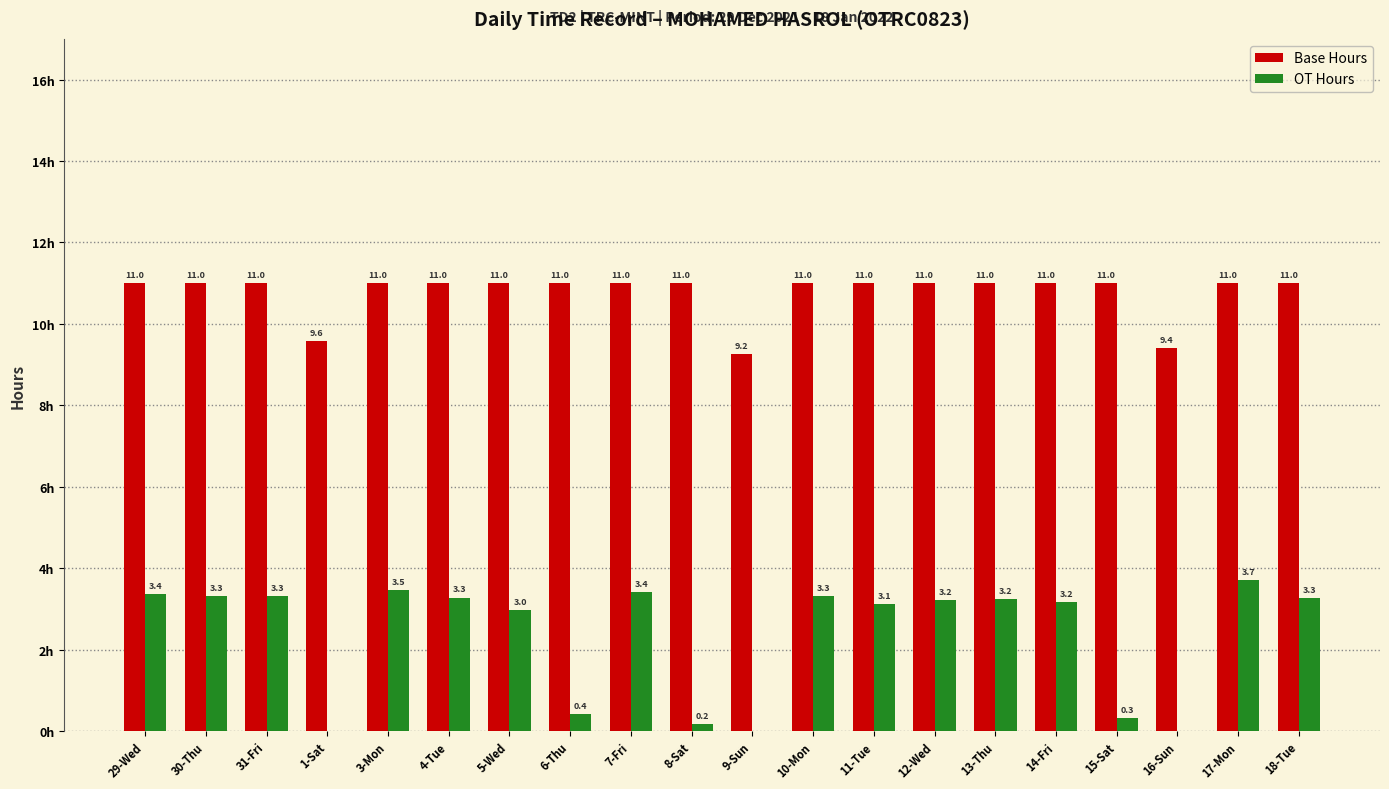

Is the value of Base Hours at 5-Wed greater than the value of OT Hours at 14-Fri?

Yes